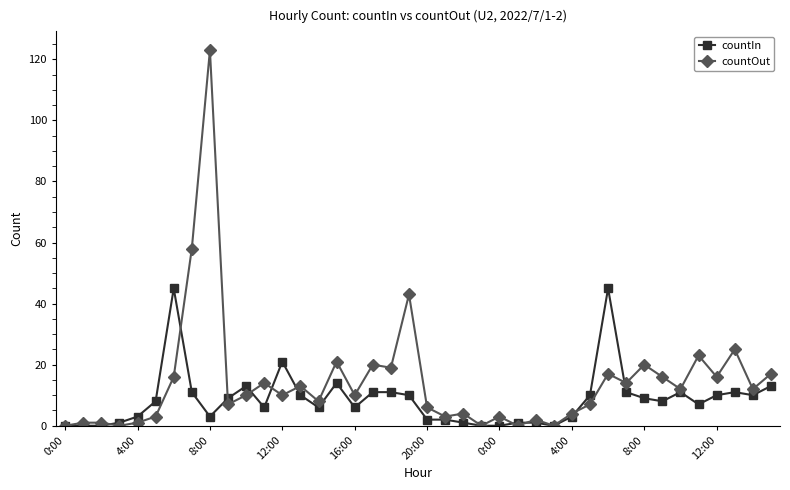

After their last crossing, which series has the higher values: countIn or countOut?

countOut